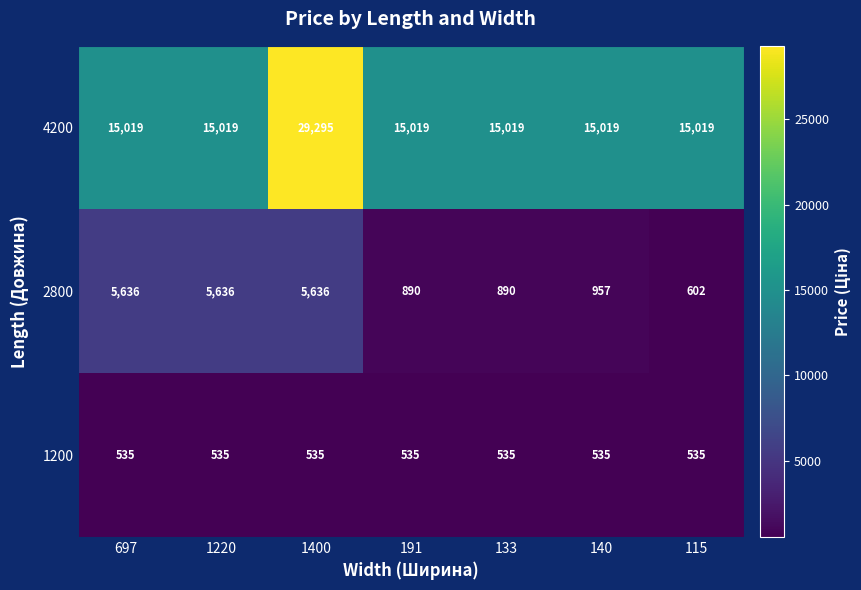

What is the total value across all series at 133?

16444